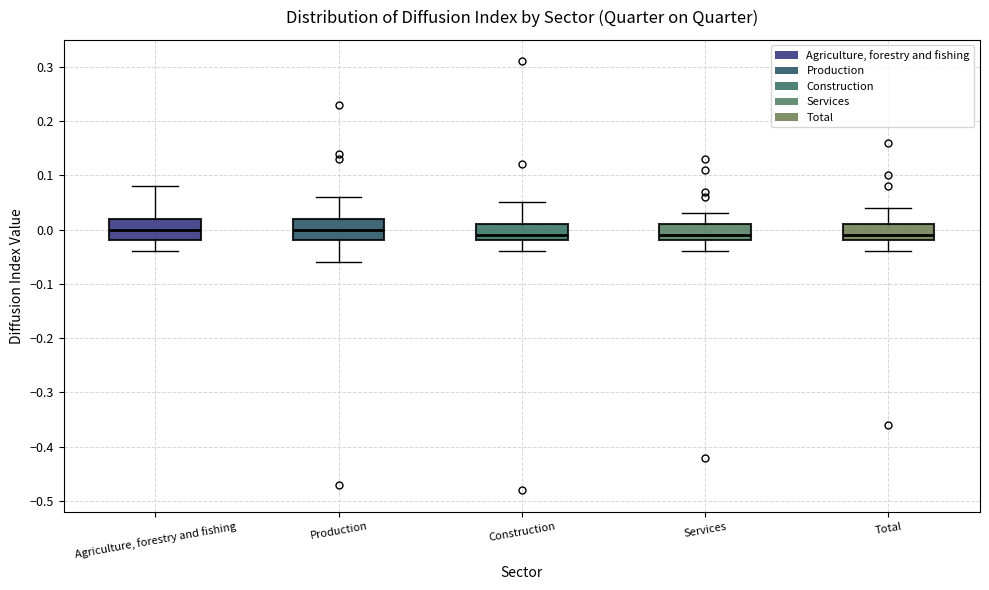

Reading left to right, read every box against the y-axis: the position of its median line, the range the box covers, and the ends of its whiskers. The values are not printed on the chart, so give them approximately, as read against the axis.

Agriculture, forestry and fishing: median 0.00, box -0.02 to 0.02, whiskers -0.04 to 0.08
Production: median 0.00, box -0.02 to 0.02, whiskers -0.06 to 0.06
Construction: median -0.01, box -0.02 to 0.01, whiskers -0.04 to 0.05
Services: median -0.01, box -0.02 to 0.01, whiskers -0.04 to 0.03
Total: median -0.01, box -0.02 to 0.01, whiskers -0.04 to 0.04